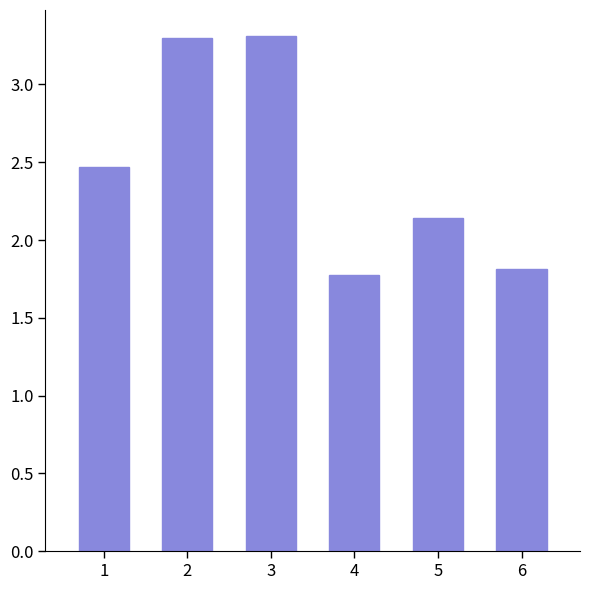

Are the bars horizontal?

No